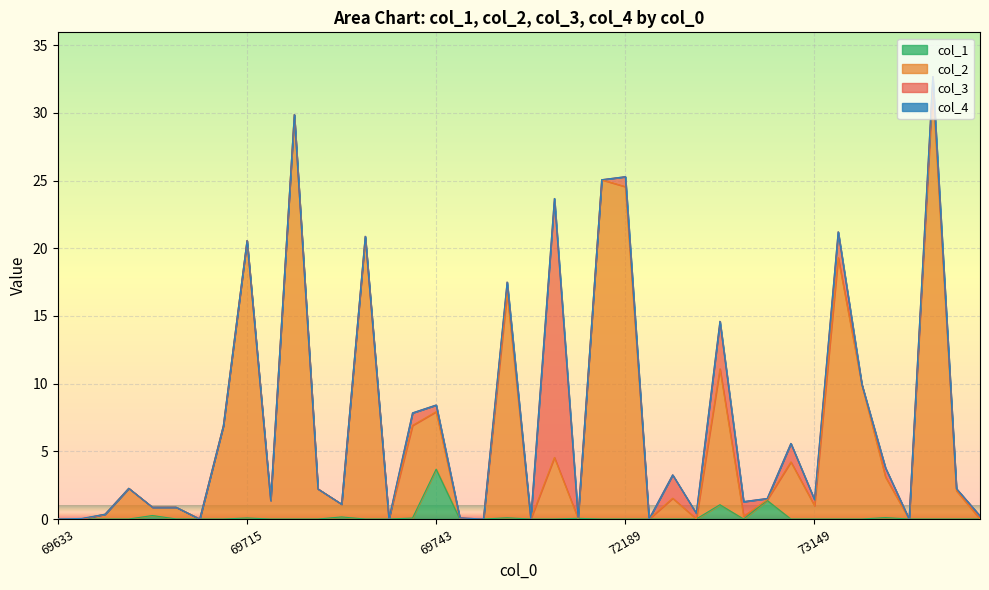

What is the highest value of the col_1 series?

3.7